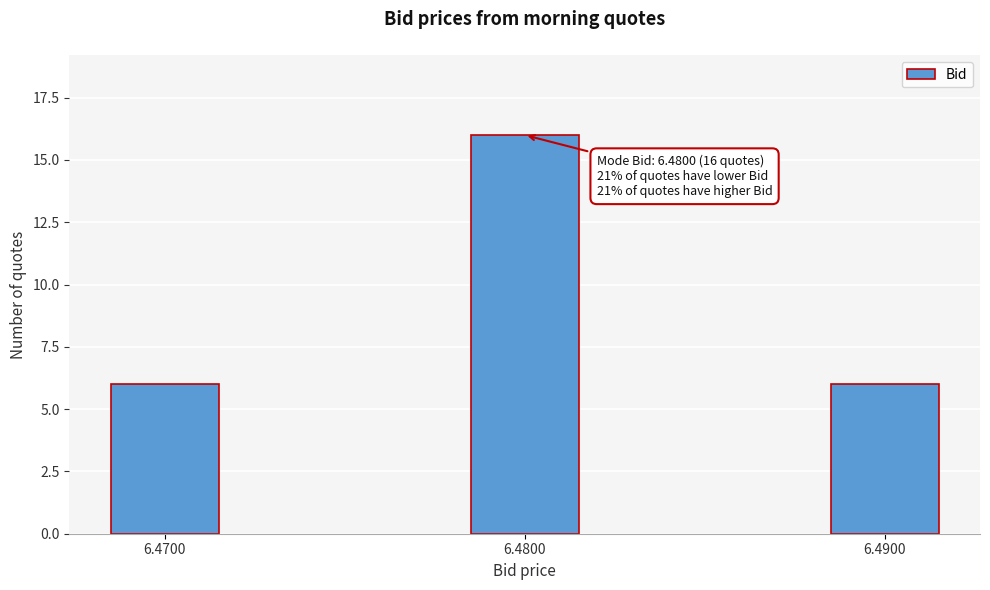

Reading left to right, extract all data points from this chart.

6	16	6